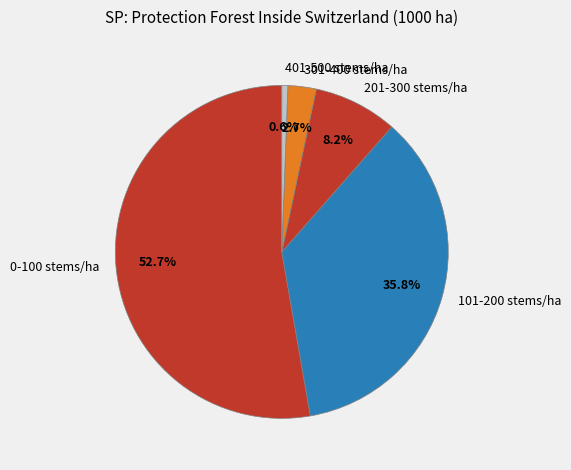

Rank the categories by value from highest to lowest.

0-100 stems/ha, 101-200 stems/ha, 201-300 stems/ha, 301-400 stems/ha, 401-500 stems/ha